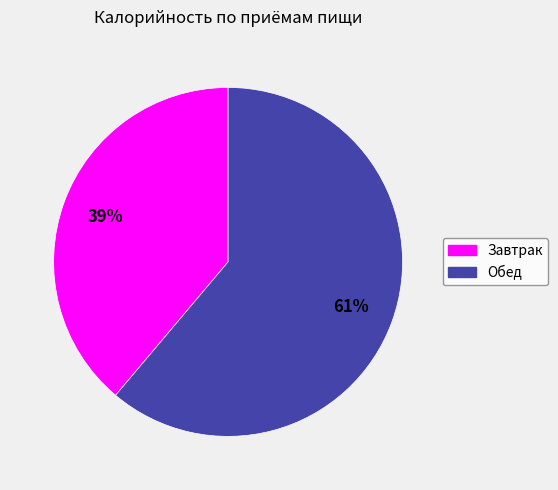

Rank the categories by value from highest to lowest.

Обед, Завтрак